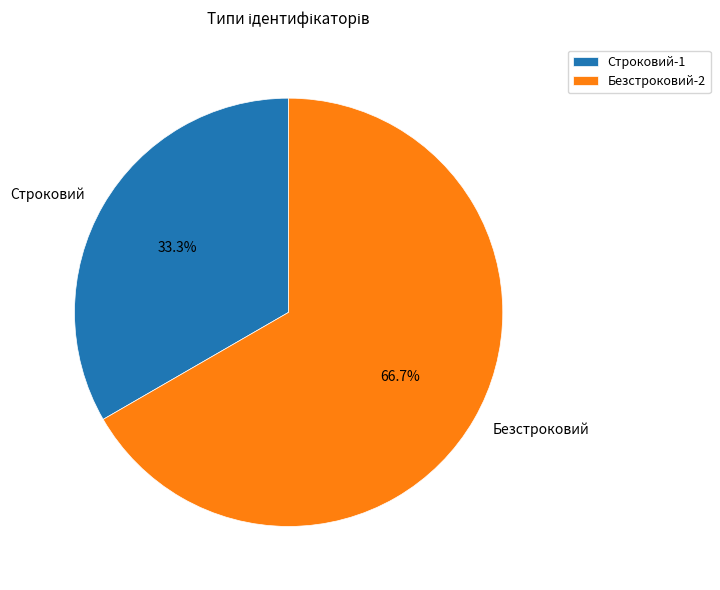

Rank the categories by value from lowest to highest.

Строковий, Безстроковий